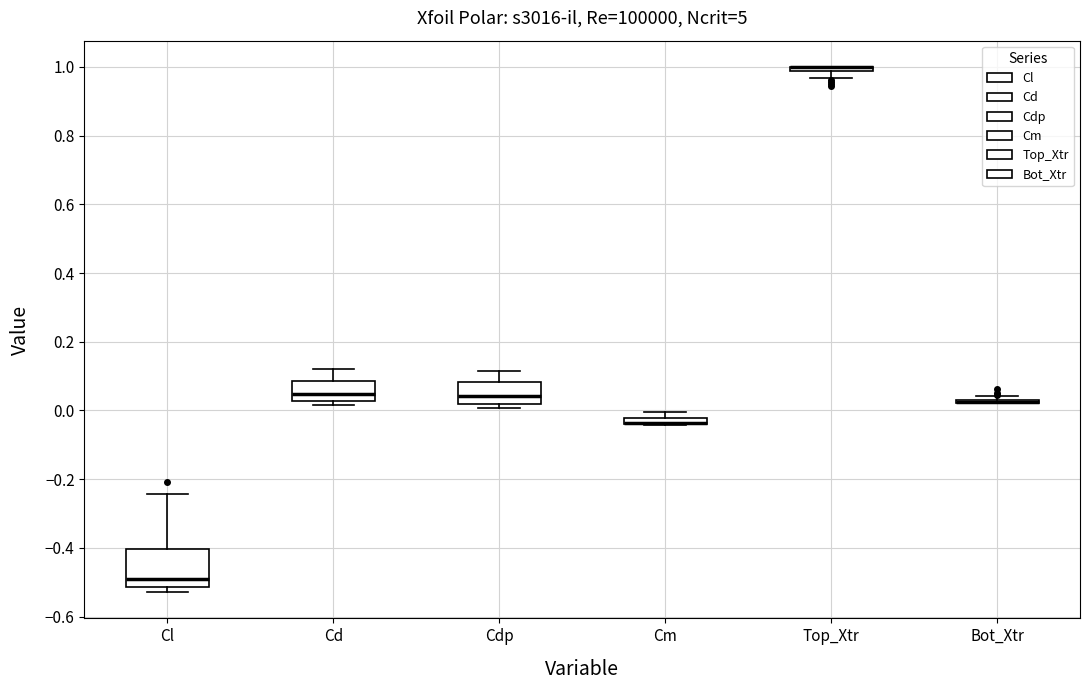

Comparing the boxes themselves (not the whiskers), which one is the tallest?

Cl